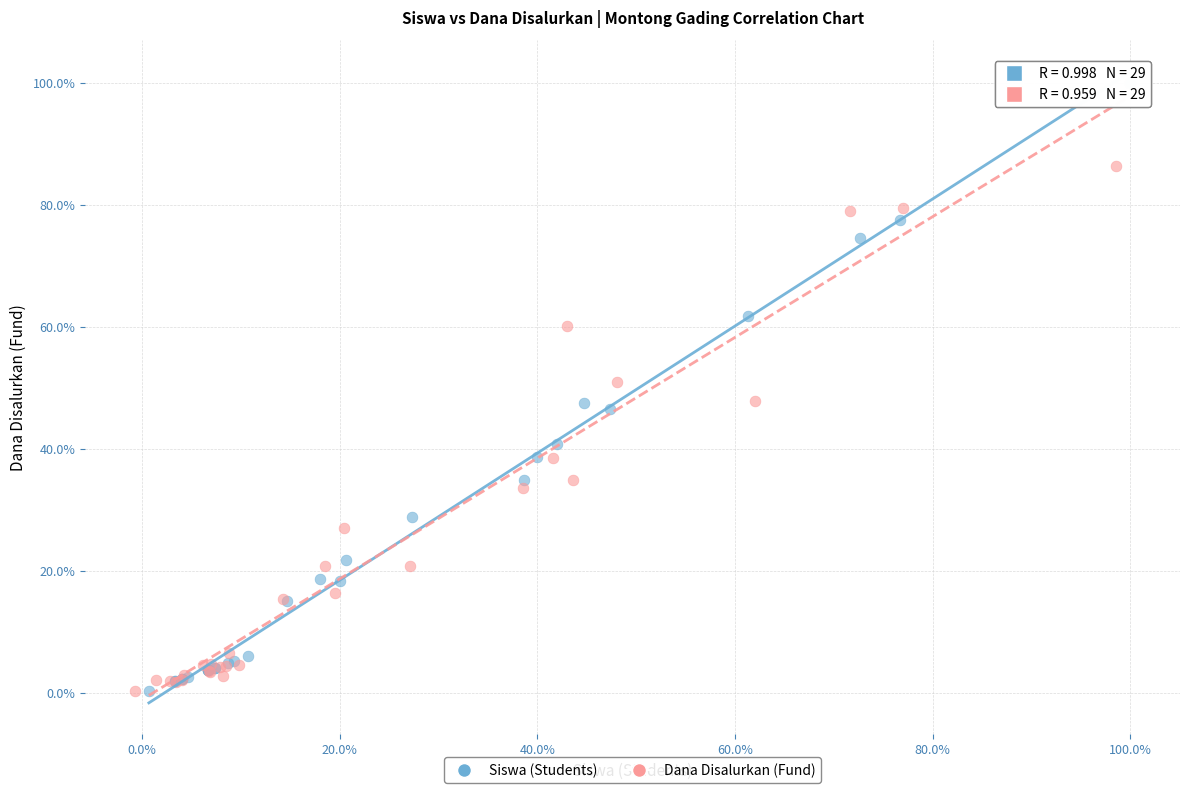

What are all the series names shown in the legend?

Siswa (Students), Dana Disalurkan (Fund)